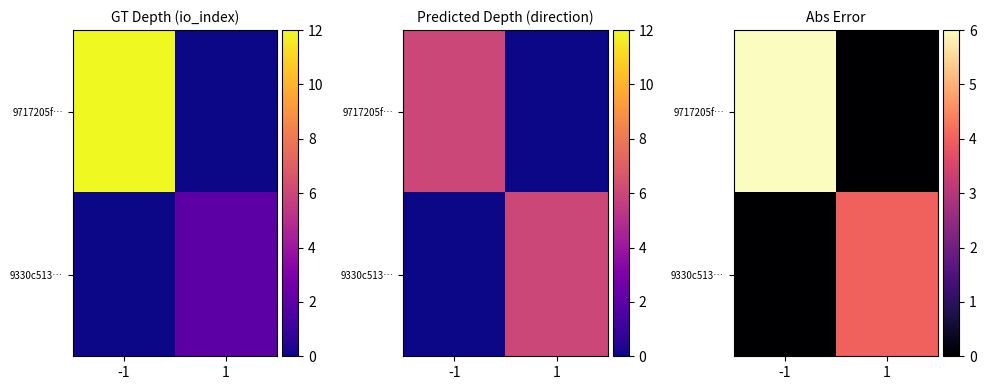

Is it true that 9330c513… equals 6 at 1?

False